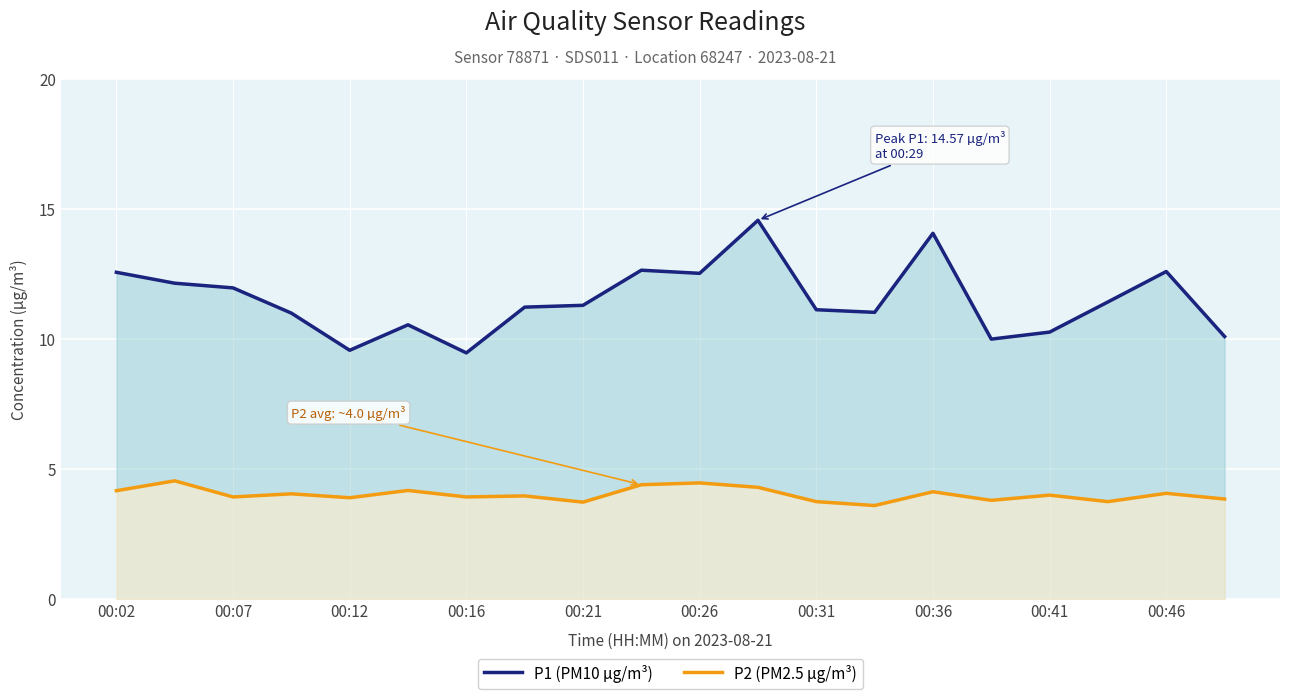

Rank the series at 00:02 from highest to lowest value.

P1 (PM10 µg/m³), P2 (PM2.5 µg/m³)